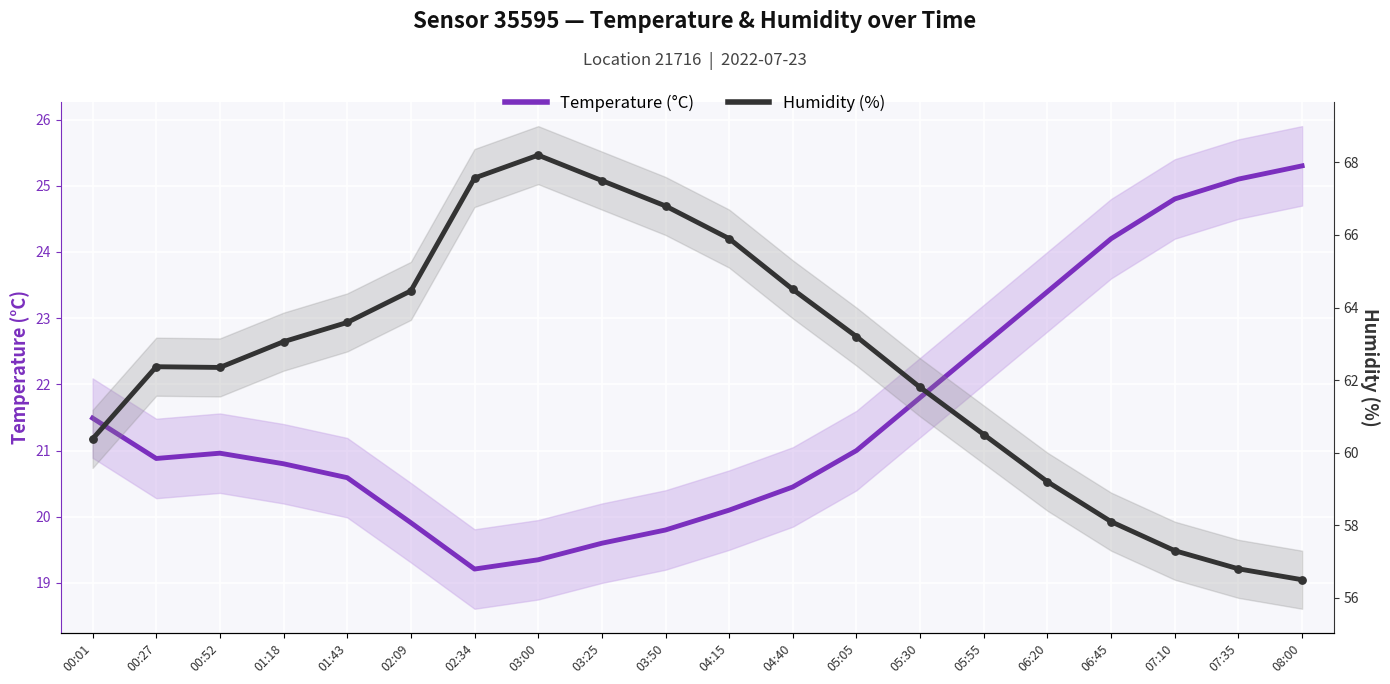

At how many categories does at least one series exceed 50?

20